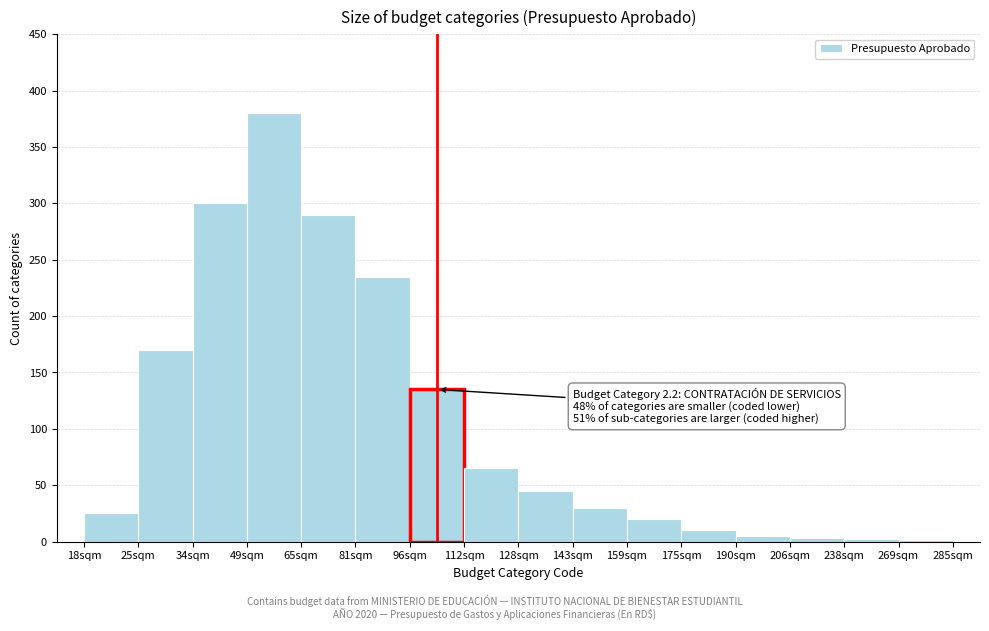

Where is the data nearest to the value 190?

25sqm